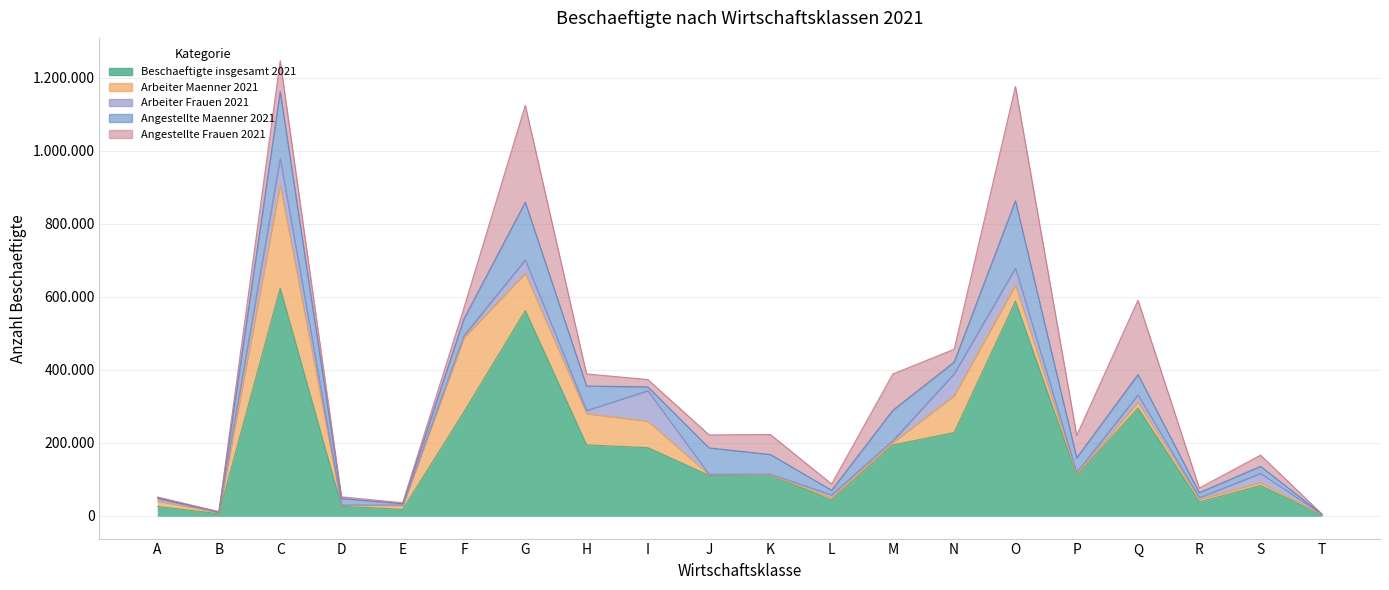

What is the minimum value shown in the chart?

120